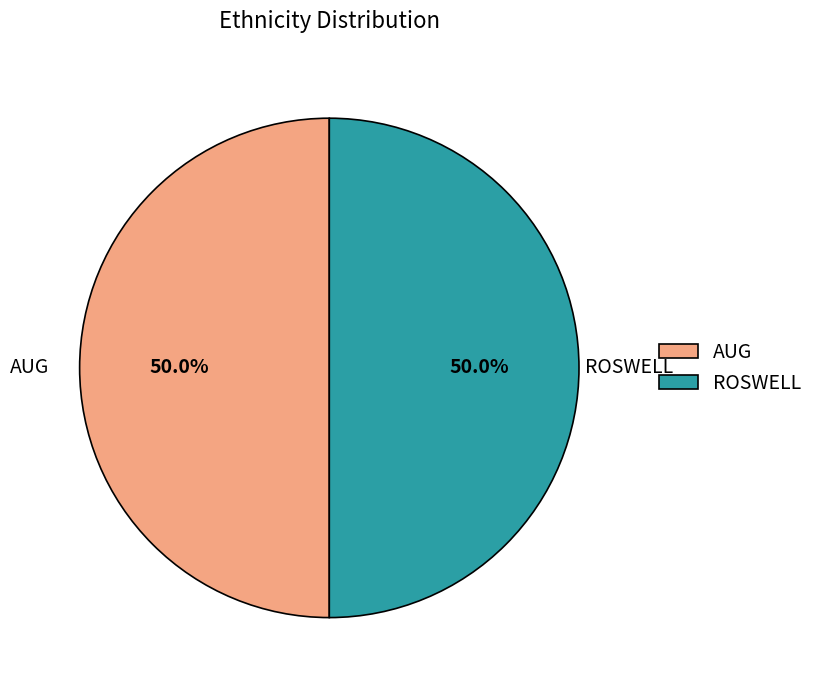

Is it true that ROSWELL is 99% of the pie?

False